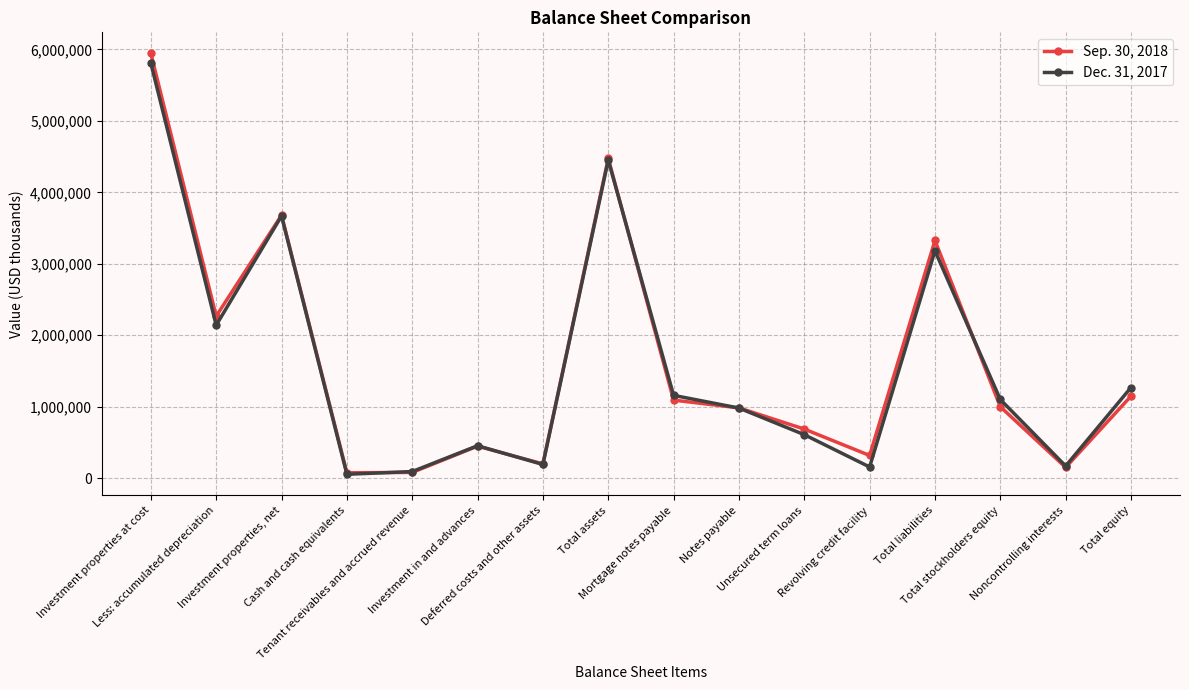

What position from the right is Revolving credit facility?

5